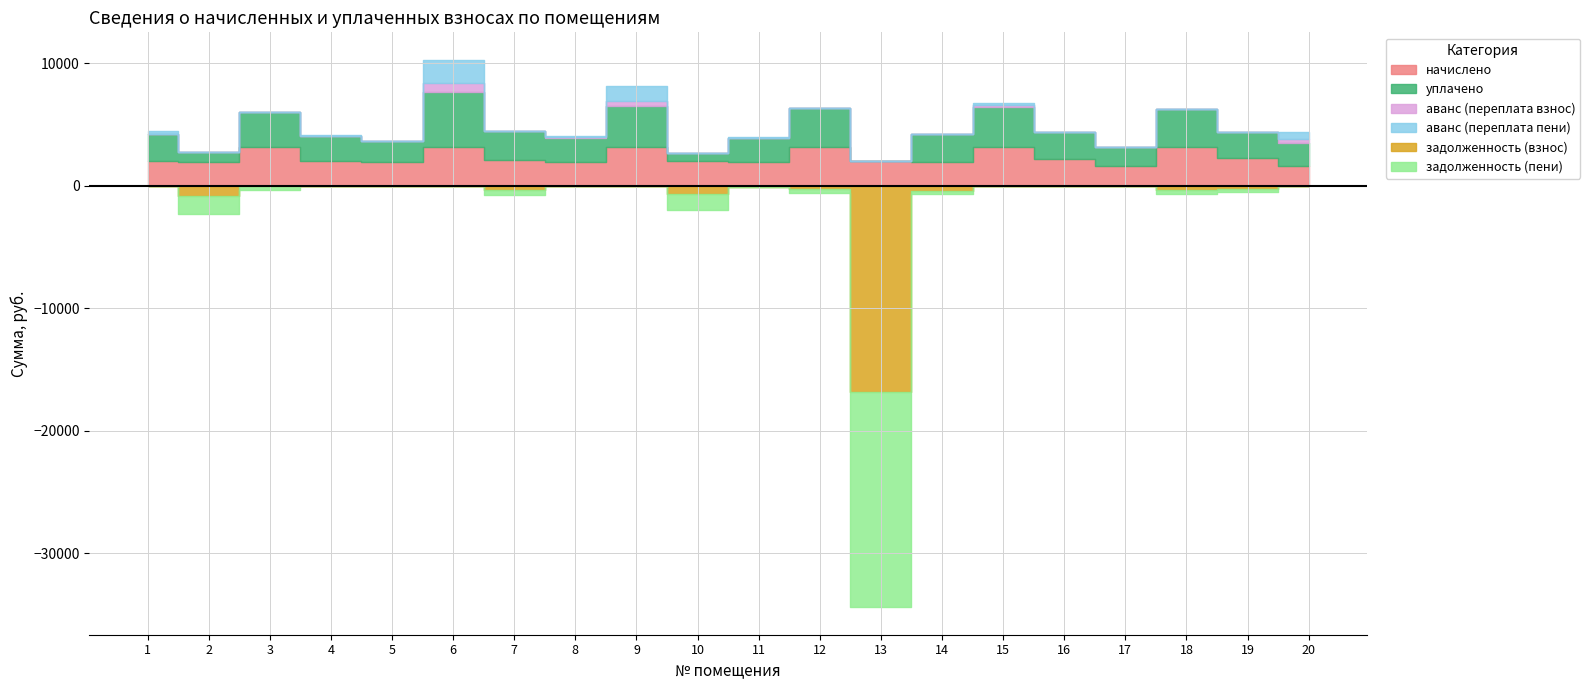

Which category has the lowest value in the аванс (переплата взнос) series?

1